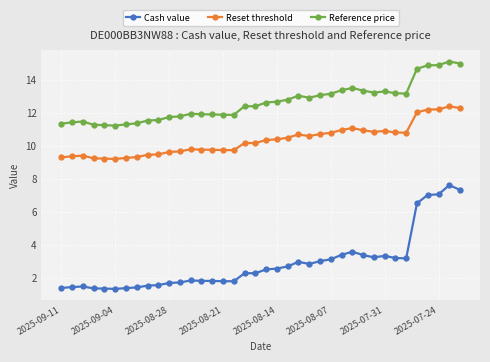

List the series in order of their peak value, highest first.

Reference price, Reset threshold, Cash value